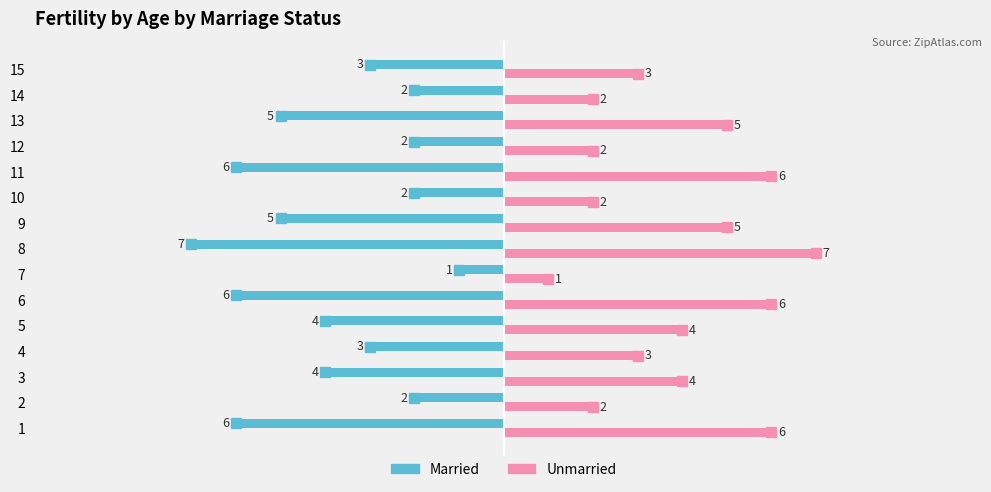

What is the sum of all Married values?

-58